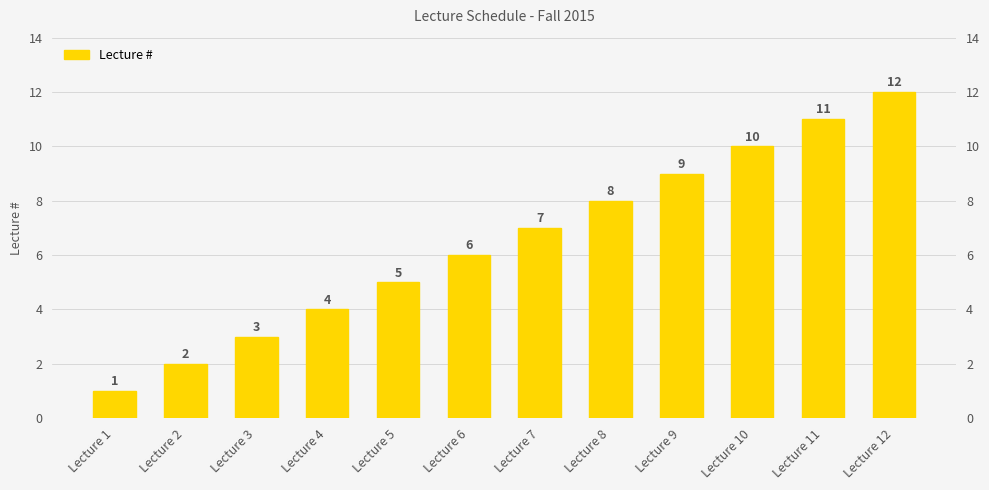

What is the change in value from Lecture 7 to Lecture 9?

+2